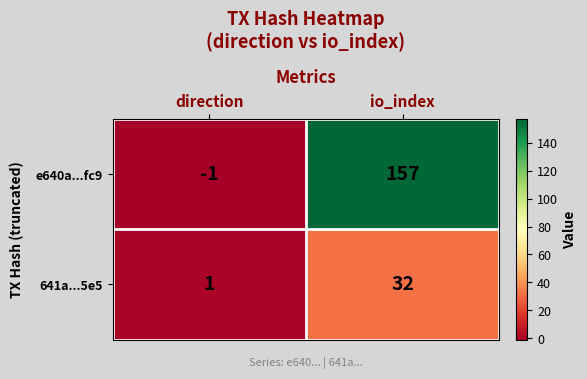

What is the sum of all e640a...fc9 values?

156